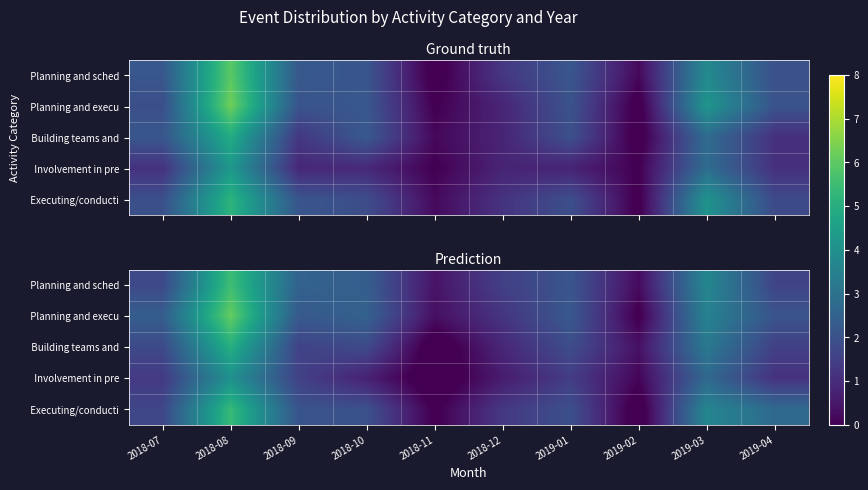

Is it true that Planning and execu equals 2.5 at 2018-10?

True